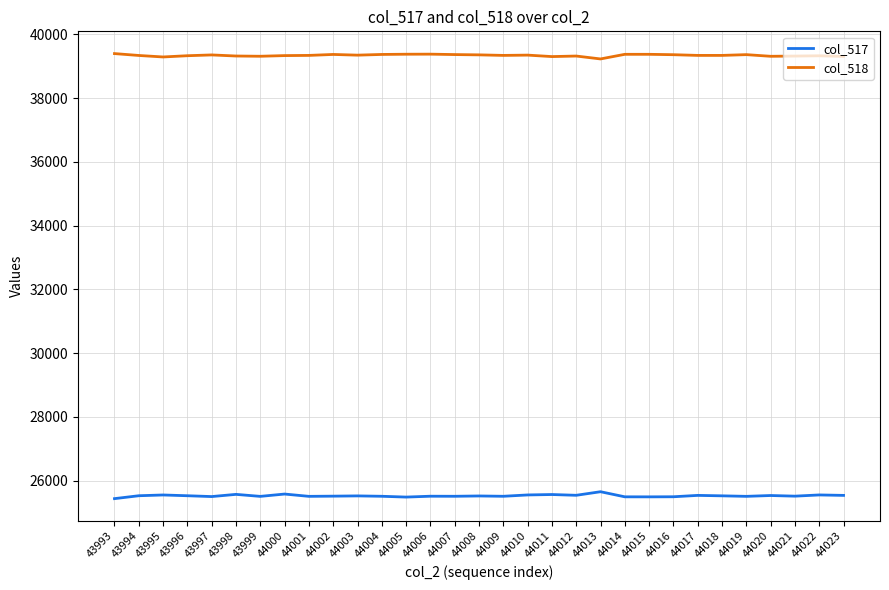

What is the sum of the col_518 values at 43995 and 44008?

78644